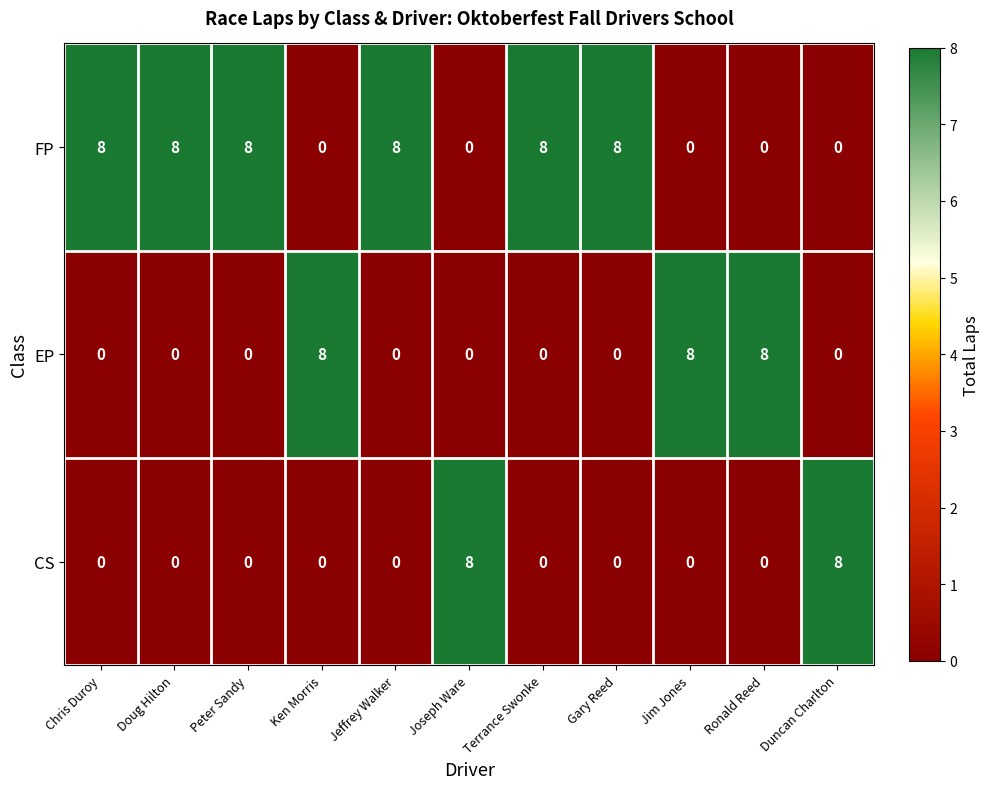

List the series in order of their overall mean, highest first.

FP, EP, CS